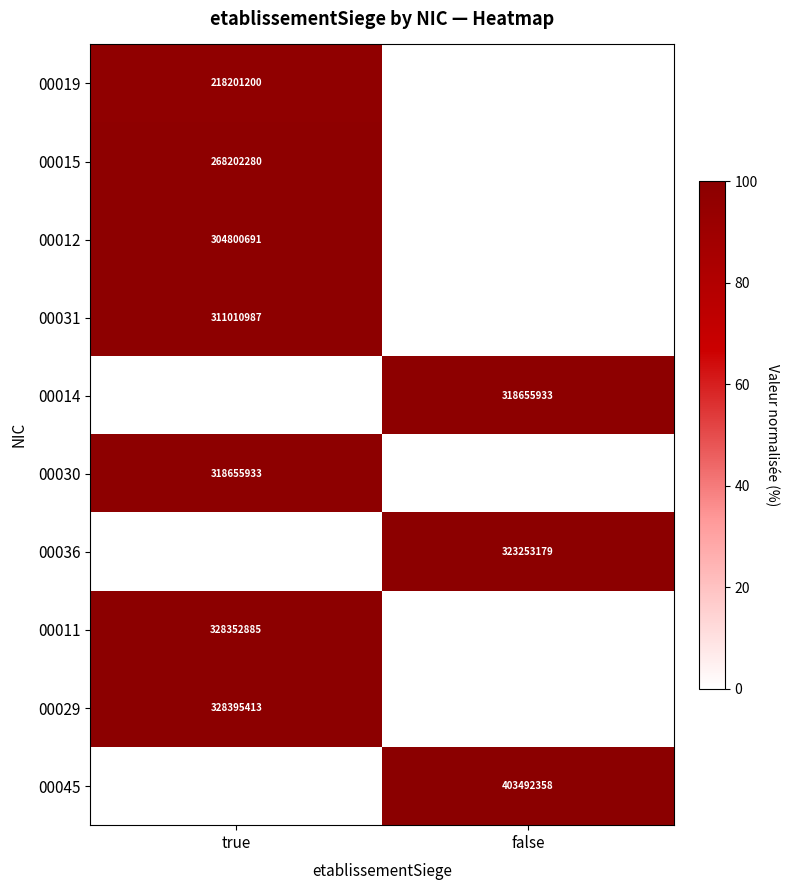

Is it true that 00031 equals 311010987 at true?

True